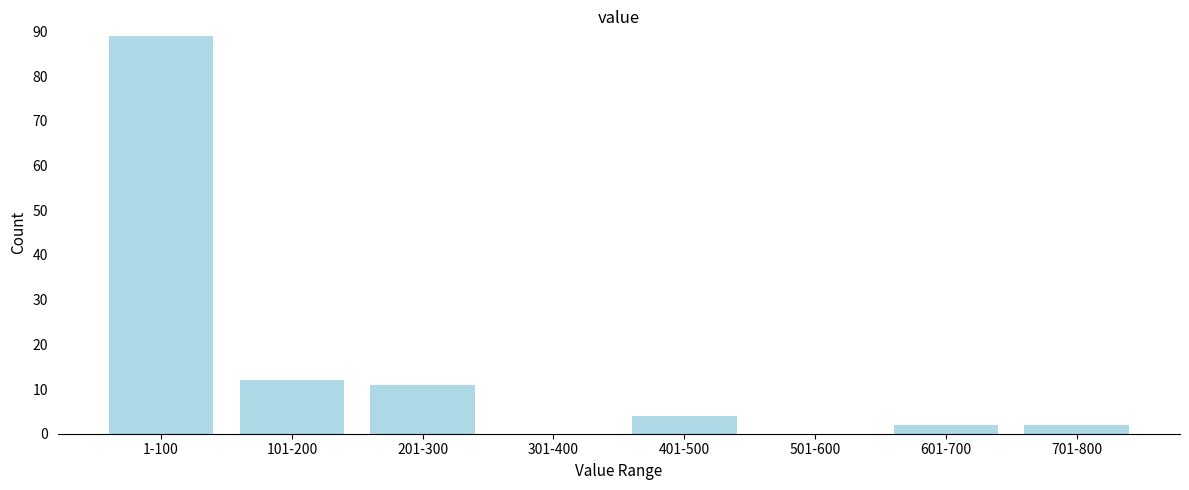

Reading left to right, transcribe all the data shown in this chart.

1-100=89	101-200=12	201-300=11	301-400=0	401-500=4	501-600=0	601-700=2	701-800=2